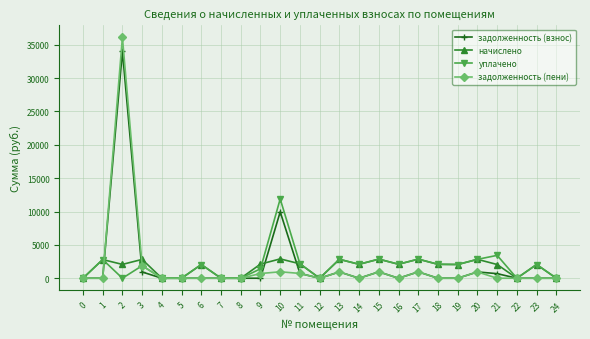

What is the difference between the maximum and second lowest values in the задолженность (пени) series?

36101.3